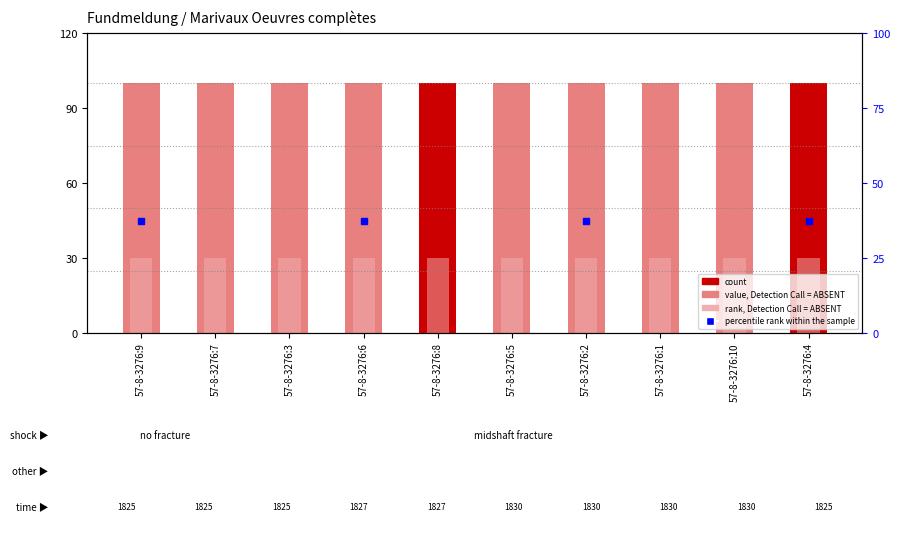

List the labels in order of value, largest first.

57-8-3276:4, 57-8-3276:9, 57-8-3276:10, 57-8-3276:5, 57-8-3276:3, 57-8-3276:8, 57-8-3276:2, 57-8-3276:1, 57-8-3276:6, 57-8-3276:7